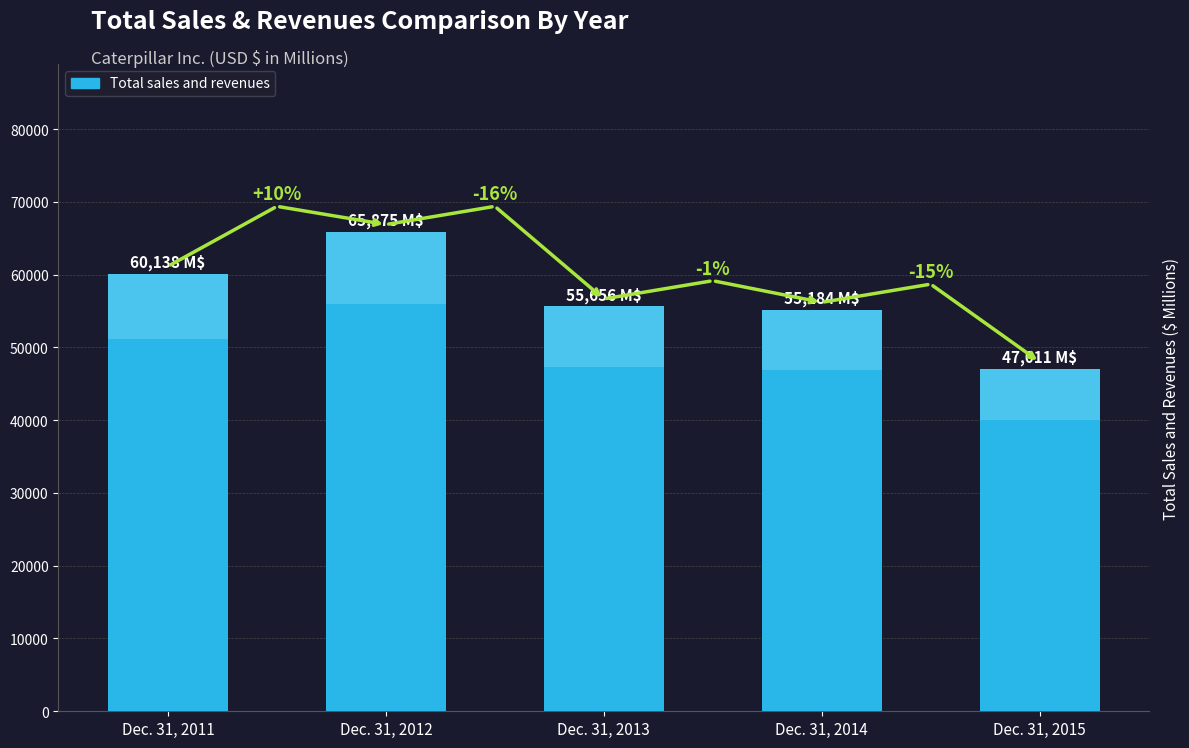

Which has a higher value, Dec. 31, 2015 or Dec. 31, 2011?

Dec. 31, 2011